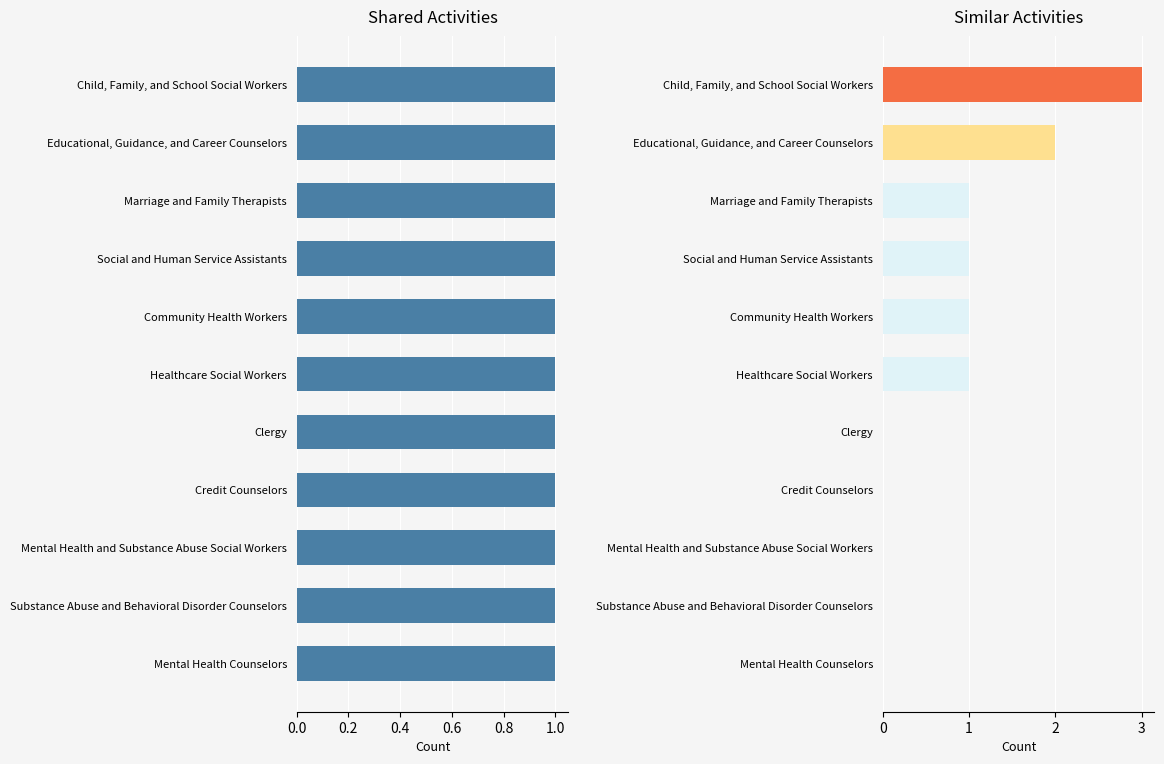

Does the chart contain stacked bars?

No